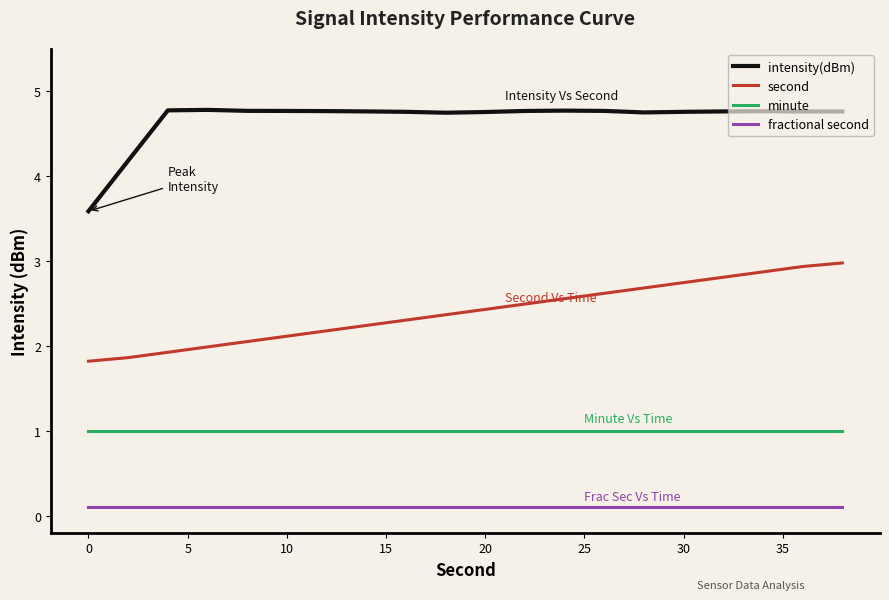

What is the average value of the intensity(dBm) series?

4.7